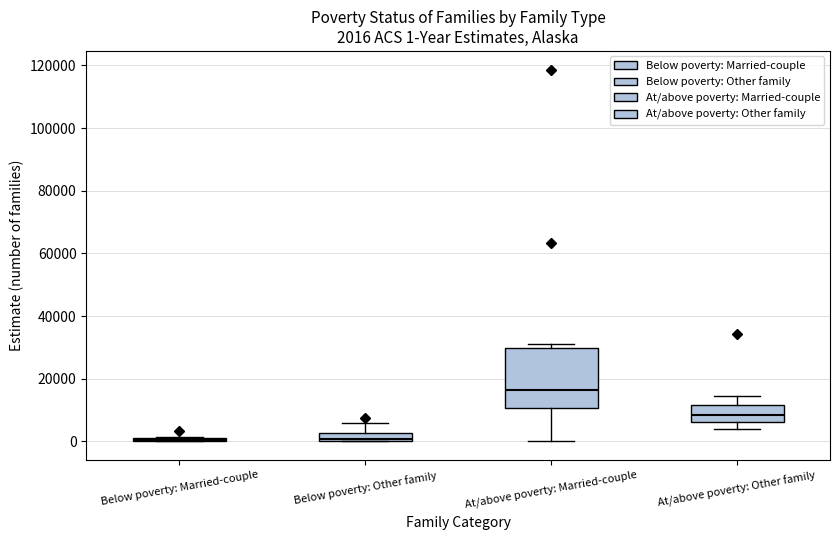

Which box is the tallest, from its lower edge to its upper edge?

At/above poverty: Married-couple